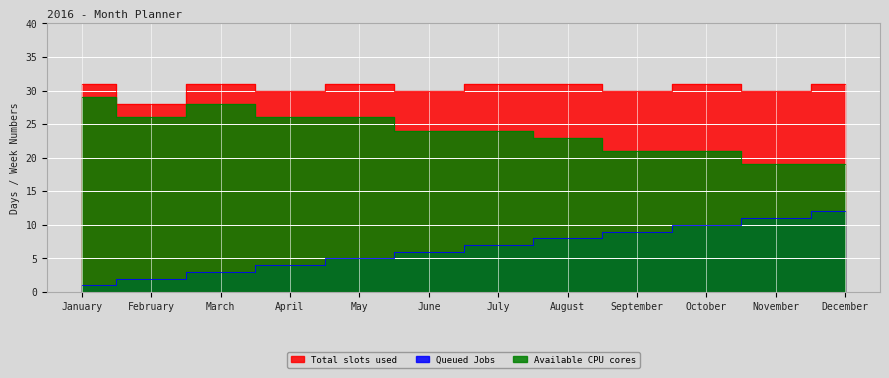

Is the value of Queued Jobs at October greater than the value of Available CPU cores at October?

No